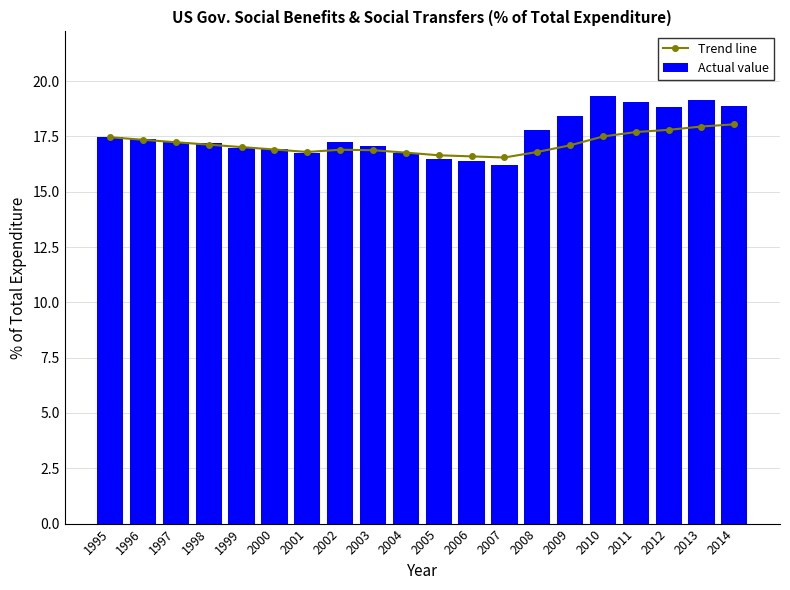

What is the maximum value shown in the chart?

19.3